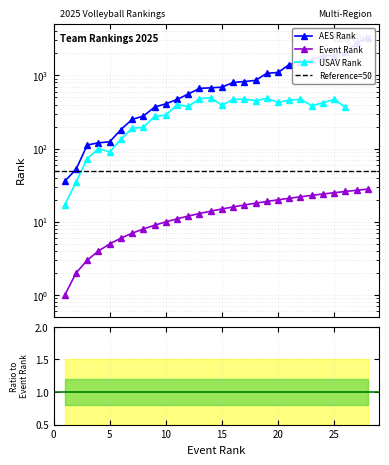

What is the maximum value shown in the chart?

3253